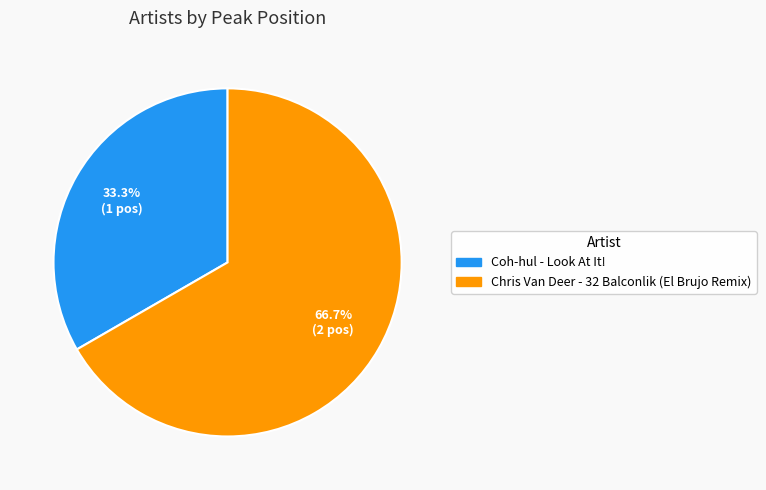

Rank the categories by value from lowest to highest.

Coh-hul - Look At It!, Chris Van Deer - 32 Balconlik (El Brujo Remix)